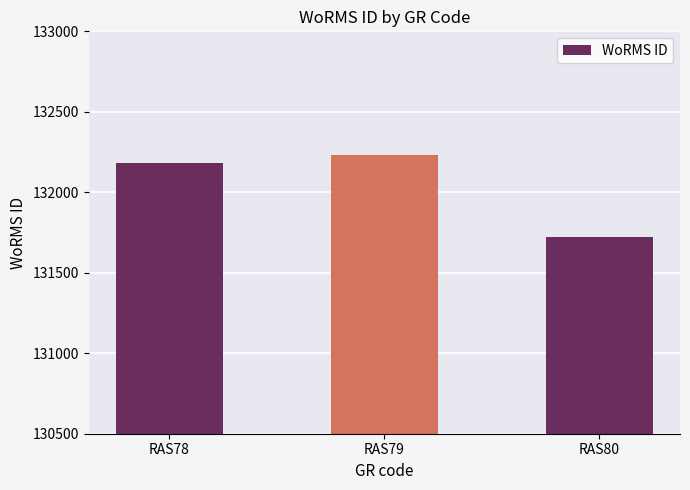

What is the ratio of the value at RAS79 to the value at RAS78?

1.0